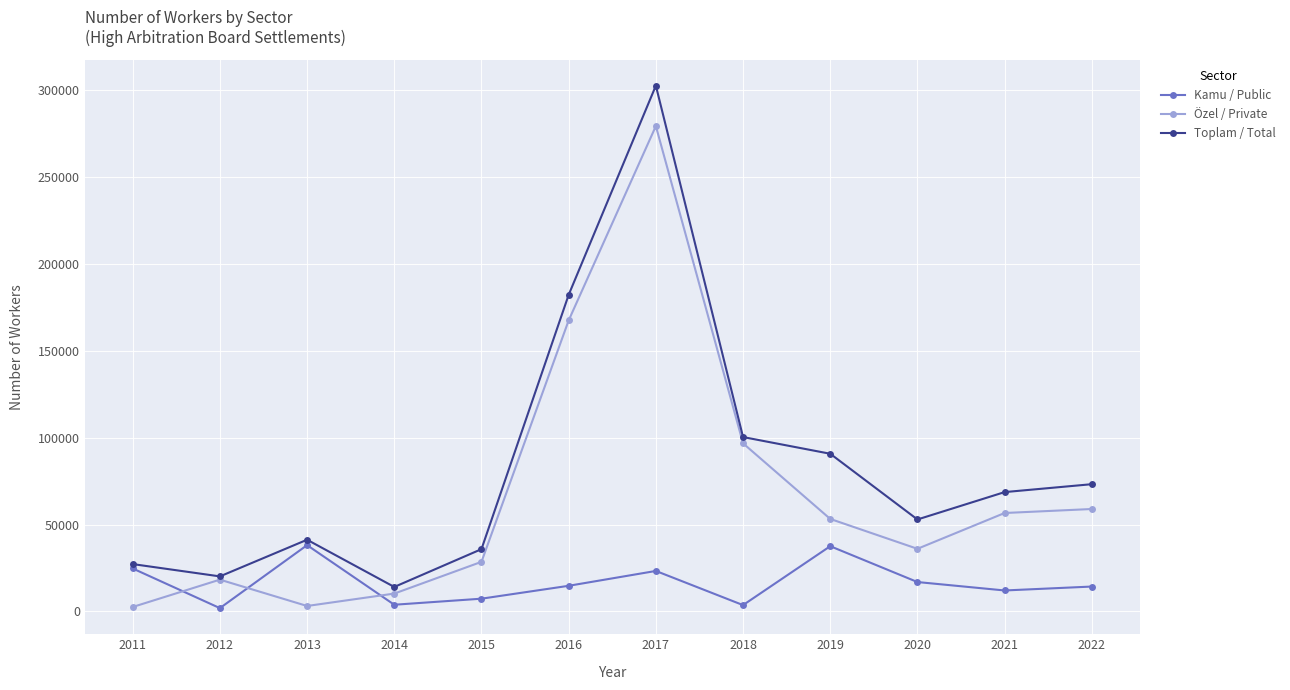

How many intersections are there between Özel / Private and Kamu / Public?

3